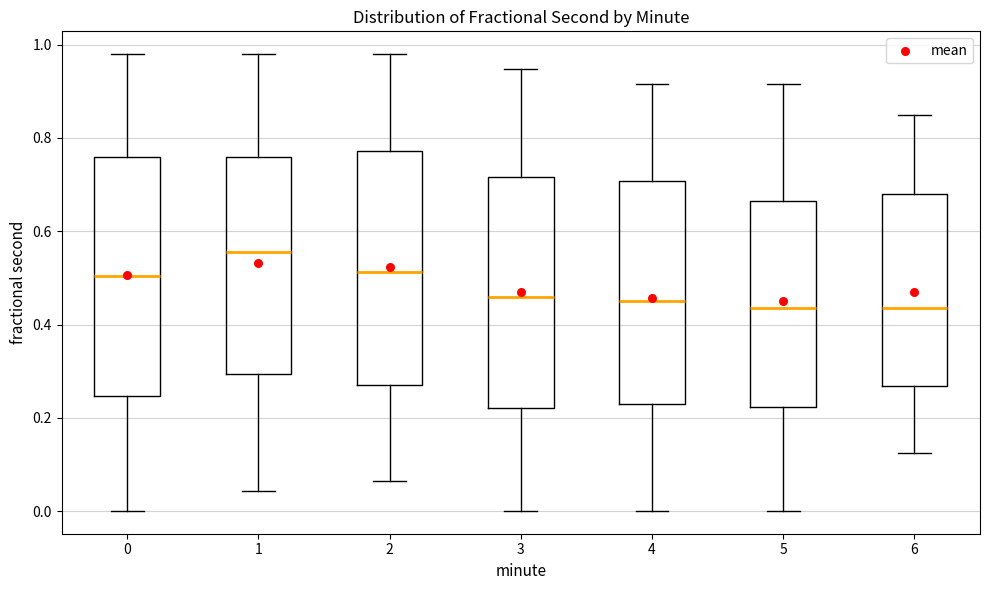

Reading left to right, transcribe this box plot: for each box, give where its median line is, the range the box spans, and where its two whiskers end, as read against the y-axis. The values are not printed on the chart, so give them approximately, as read against the axis.

0: median 0.50, box 0.24 to 0.76, whiskers 0.00 to 0.98
1: median 0.56, box 0.30 to 0.76, whiskers 0.04 to 0.98
2: median 0.52, box 0.28 to 0.78, whiskers 0.06 to 0.98
3: median 0.46, box 0.22 to 0.72, whiskers 0.00 to 0.94
4: median 0.44, box 0.24 to 0.70, whiskers 0.00 to 0.92
5: median 0.44, box 0.22 to 0.66, whiskers 0.00 to 0.92
6: median 0.44, box 0.26 to 0.68, whiskers 0.12 to 0.84